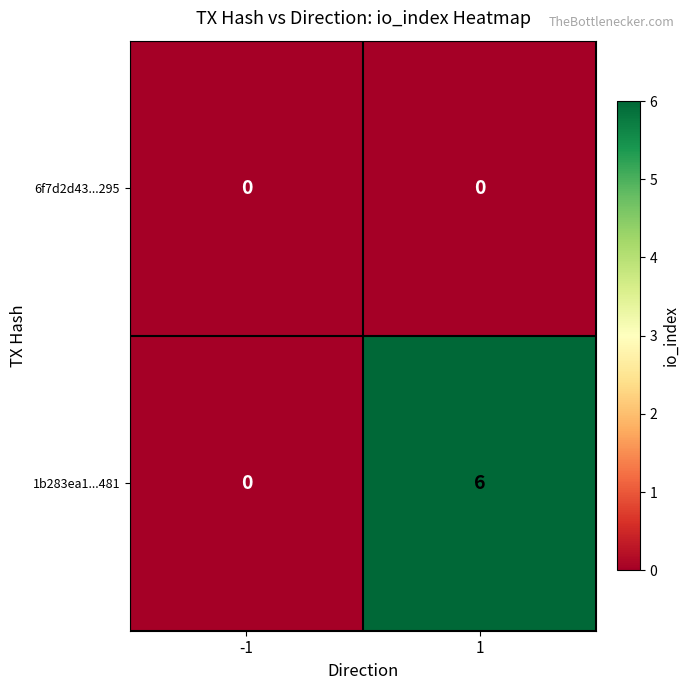

Reading right to left, transcribe all the data shown in this chart.

6f7d2d43...295: 1=0	-1=0
1b283ea1...481: 1=6	-1=0